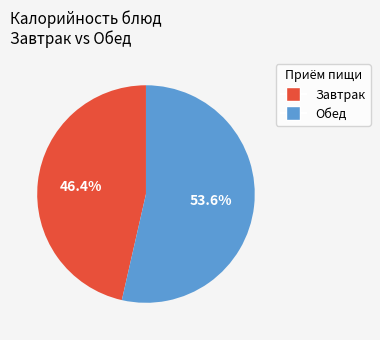

Is there a majority slice in this chart?

Yes